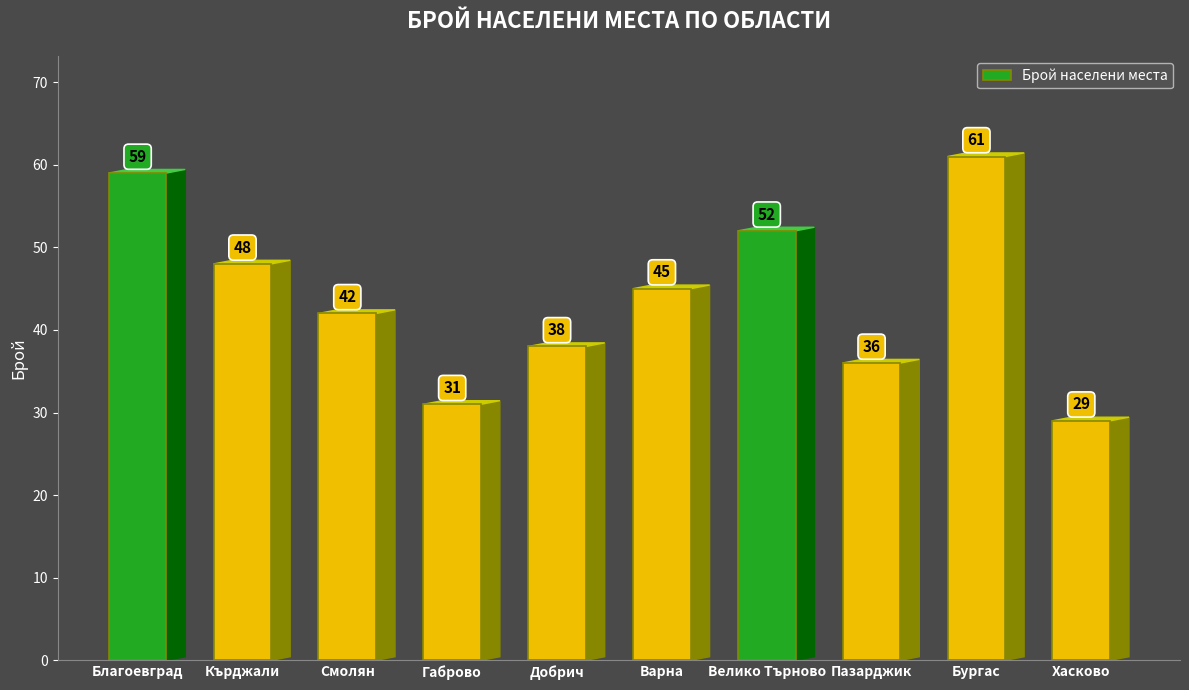

Which has a higher value, Пазарджик or Кърджали?

Кърджали